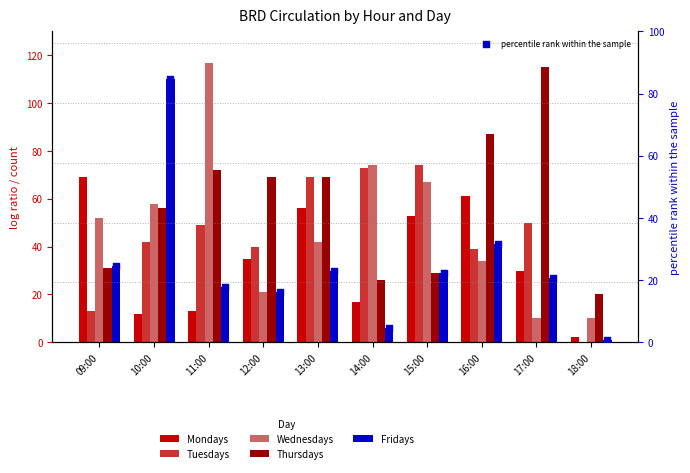

Which series contains the lowest Y value?

Tuesdays